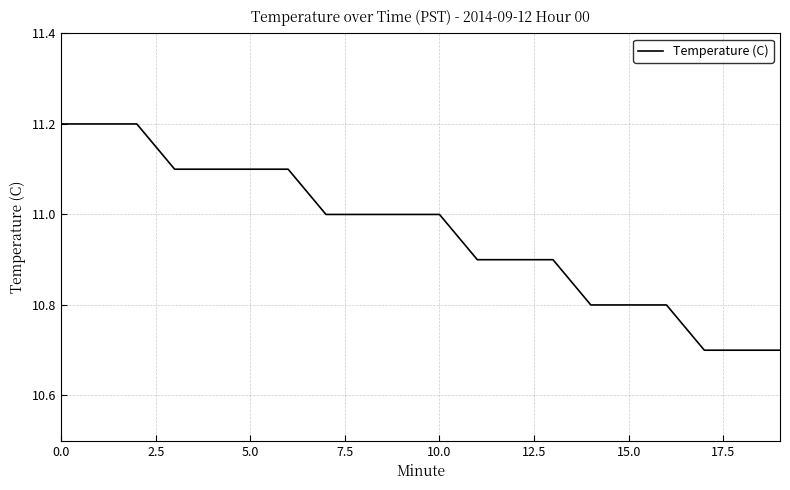

What is the difference between the maximum and minimum values?

0.5